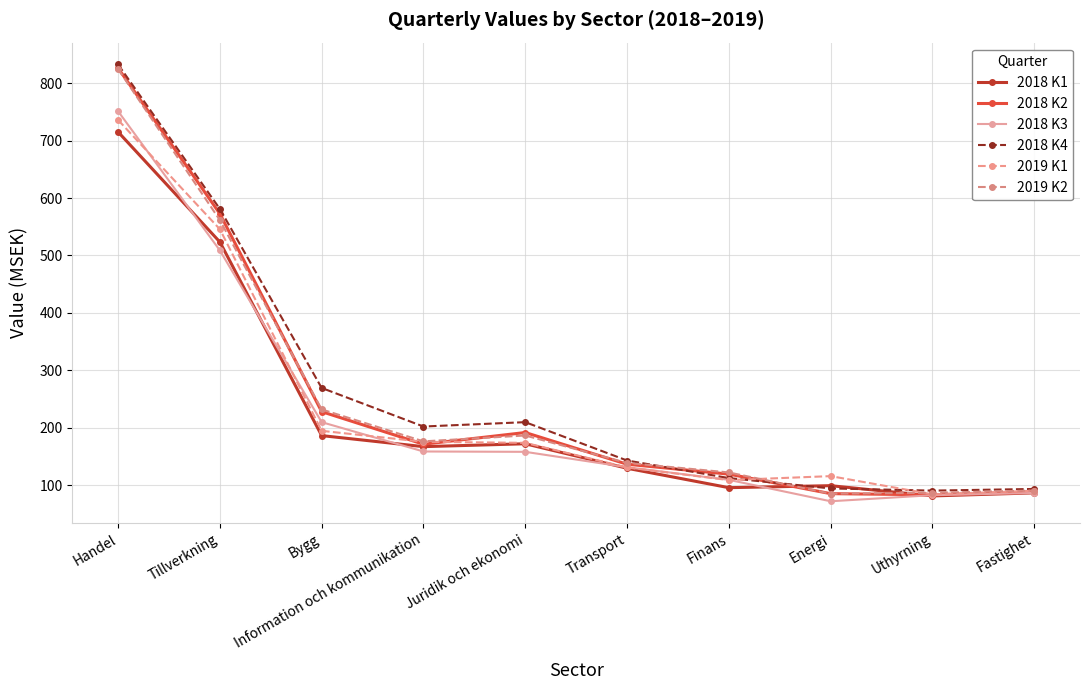

Reading left to right, what are all the values shown in this chart?

2018 K1: 715.0	523.4	186.6	167.4	172.4	129.8	96.0	99.5	81.6	86.9
2018 K2: 826.1	572.6	228.3	171.6	191.9	136.8	119.6	85.6	83.5	88.2
2018 K3: 751.0	508.8	210.0	159.0	158.3	131.6	109.6	72.3	82.9	86.8
2018 K4: 832.4	581.0	269.5	202.4	210.0	143.3	112.7	94.7	90.9	93.8
2019 K1: 735.8	545.7	194.9	175.8	174.0	131.2	109.2	116.1	84.4	90.6
2019 K2: 824.4	561.5	232.1	176.6	186.8	139.1	122.5	85.5	87.1	91.0